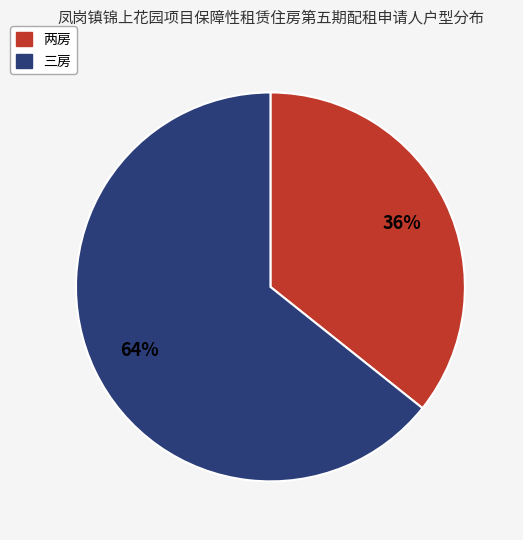

Which category has the smallest portion of the pie?

两房